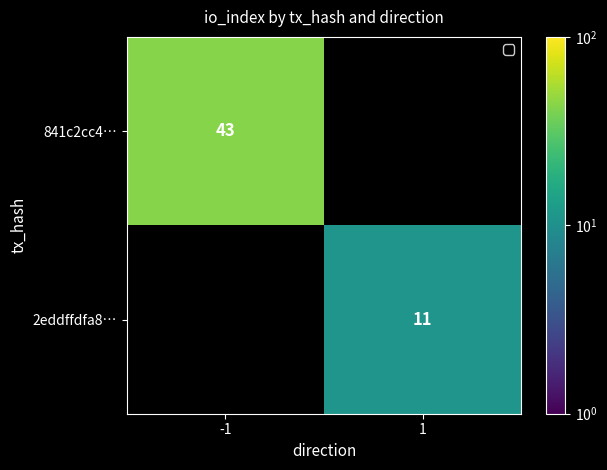

Is it true that 2eddffdfa8… equals 19 at 1?

False